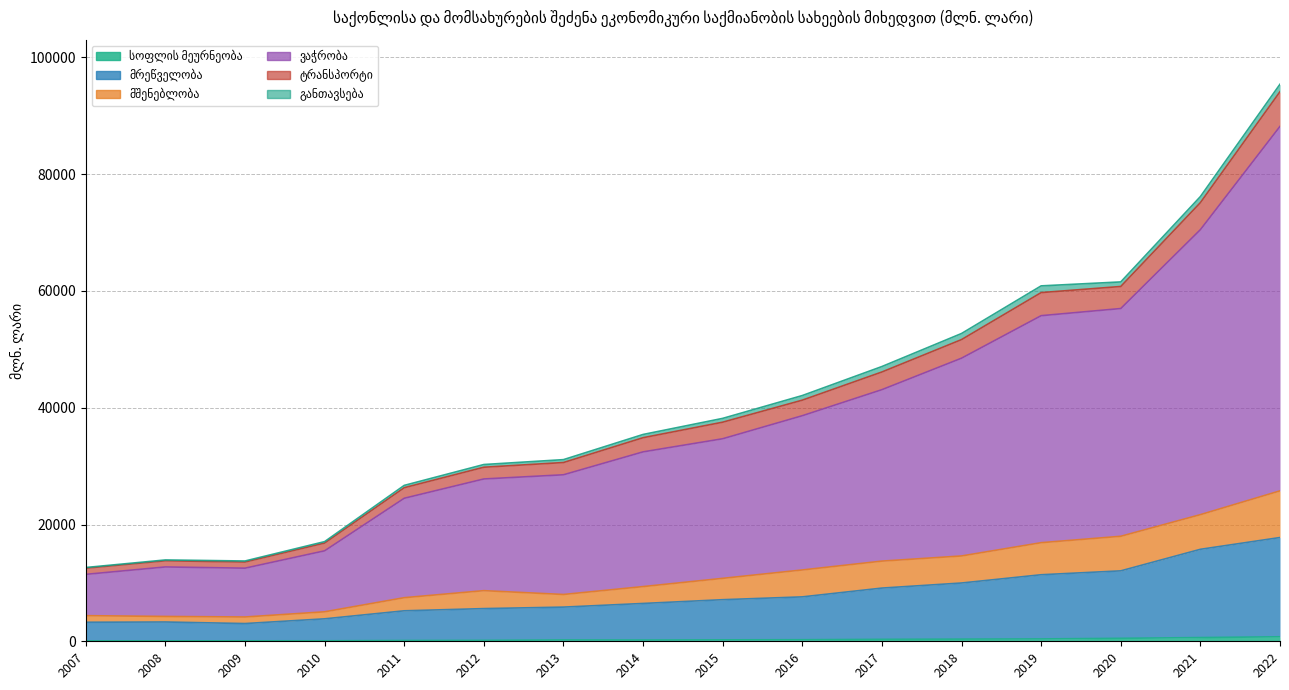

Does the chart display data point markers on the line(s)?

No